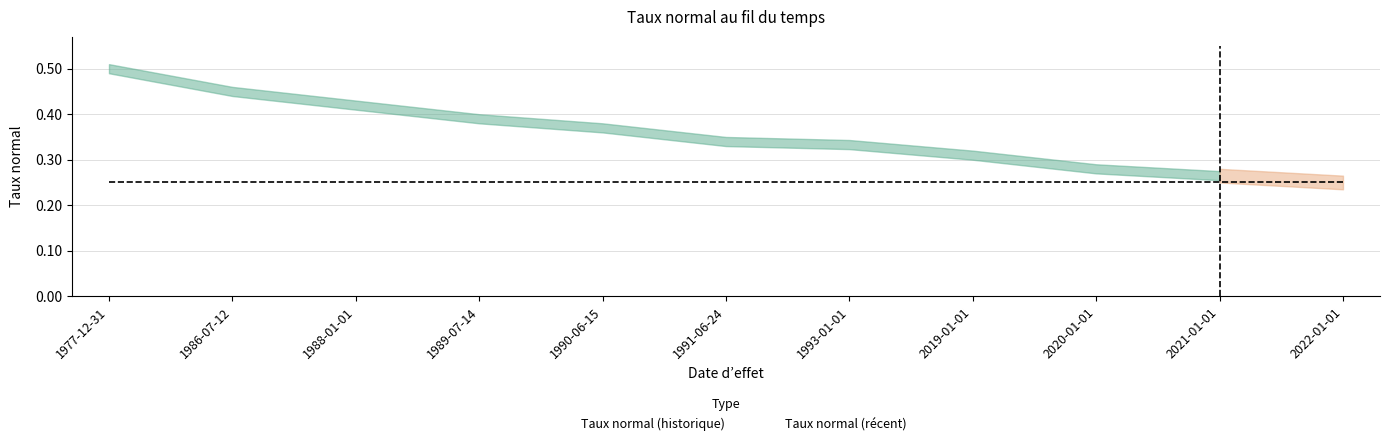

True or false: there are more than 0 points higher than both neighbors.

False